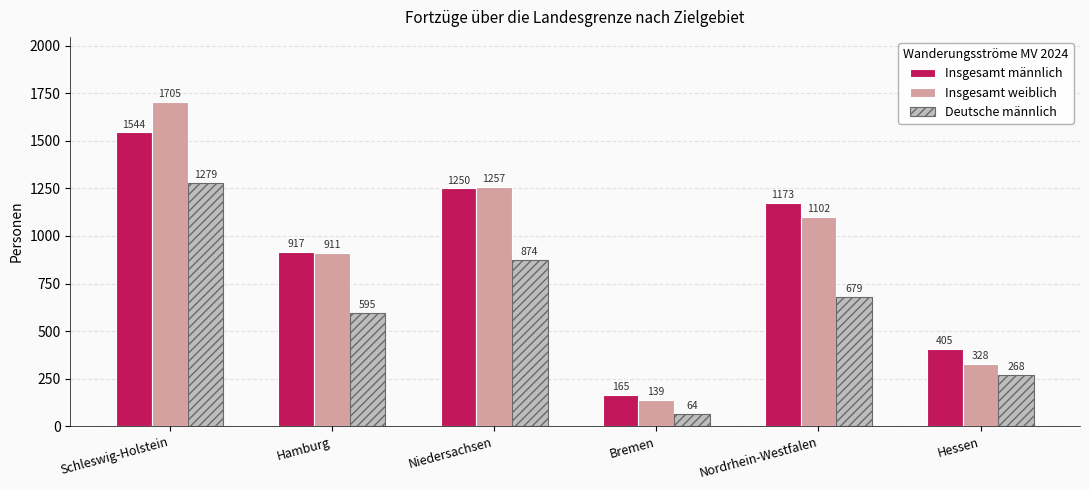

What is the value of the Insgesamt weiblich bar at the 3rd from the left?

1257